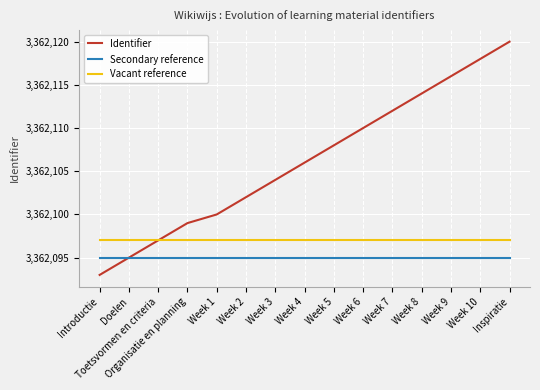

Reading right to left, list all the values displayed in this chart.

Identifier: 3362120	3362118	3362116	3362114	3362112	3362110	3362108	3362106	3362104	3362102	3362100	3362099	3362097	3362095	3362093
Secondary reference: 3362095	3362095	3362095	3362095	3362095	3362095	3362095	3362095	3362095	3362095	3362095	3362095	3362095	3362095	3362095
Vacant reference: 3362097	3362097	3362097	3362097	3362097	3362097	3362097	3362097	3362097	3362097	3362097	3362097	3362097	3362097	3362097